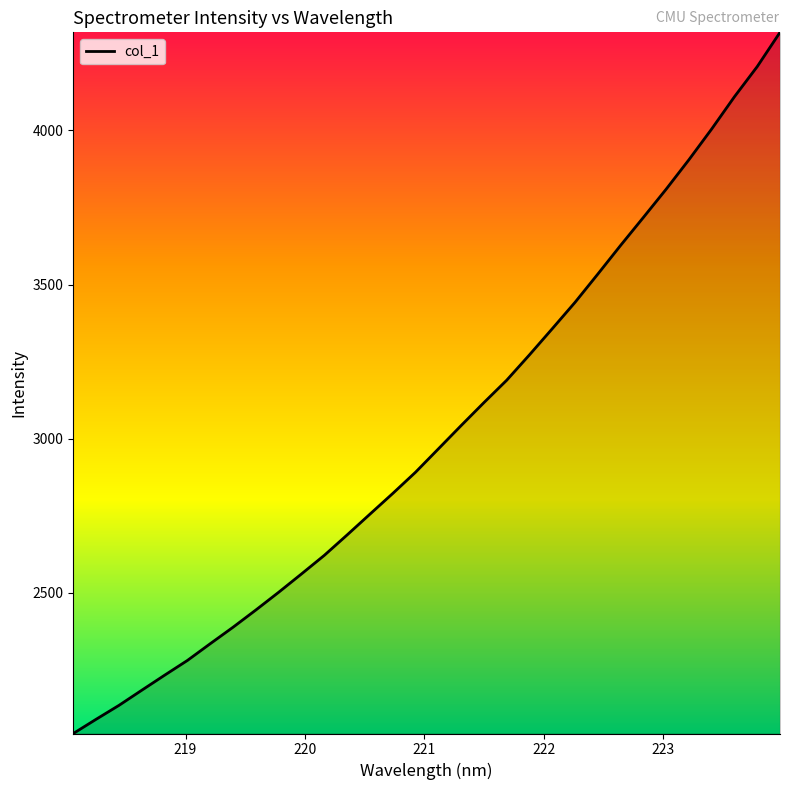

What is the difference between the maximum and minimum values?

2275.9